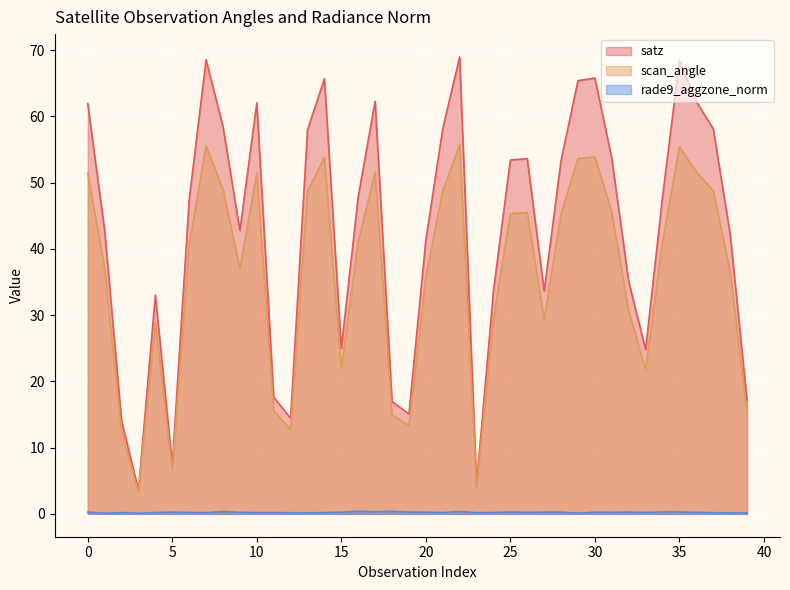

What is the total value across all series at 16?

89.4